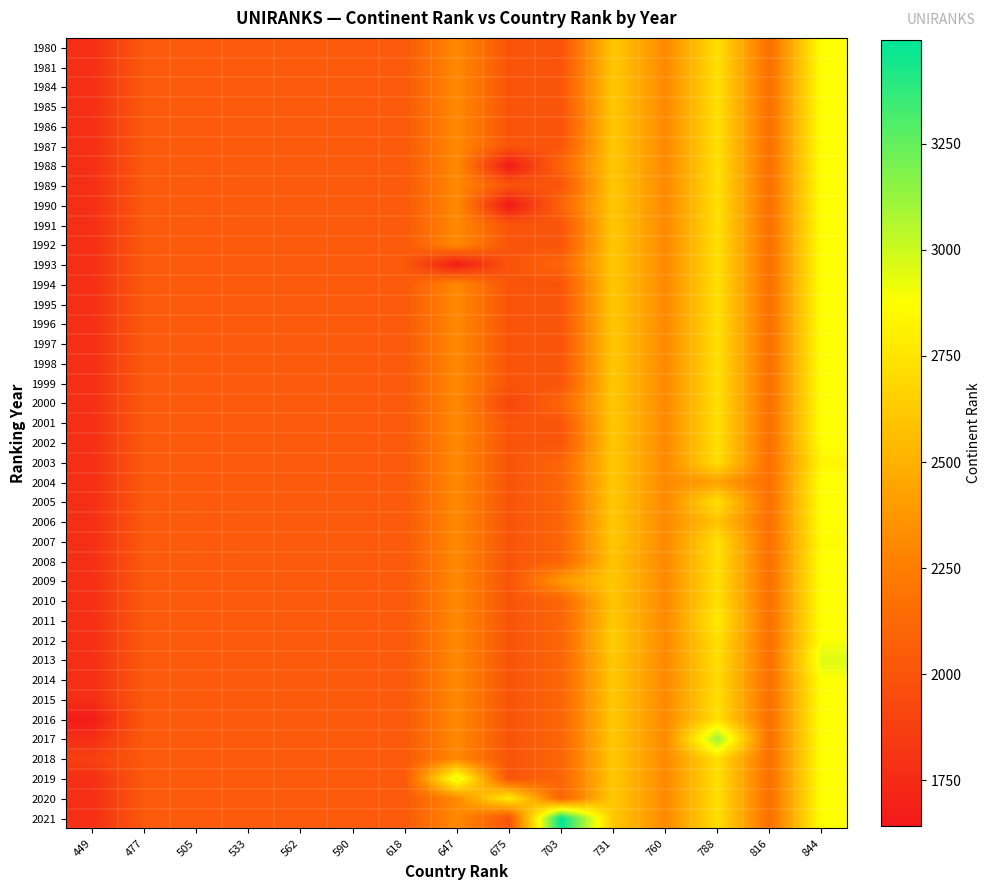

Which category has the highest value across all series?

703